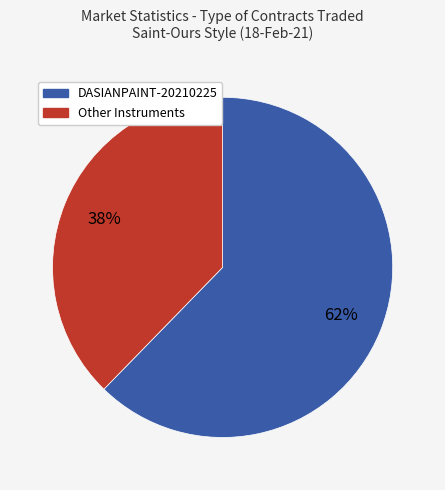

Is there any slice that represents more than half of the pie?

Yes